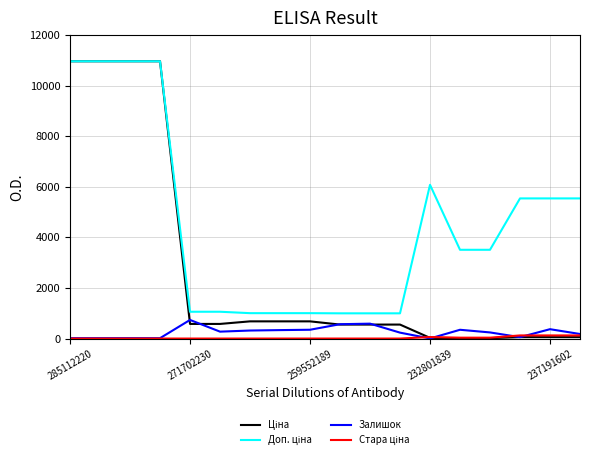

At how many categories does at least one series exceed 5244?

8